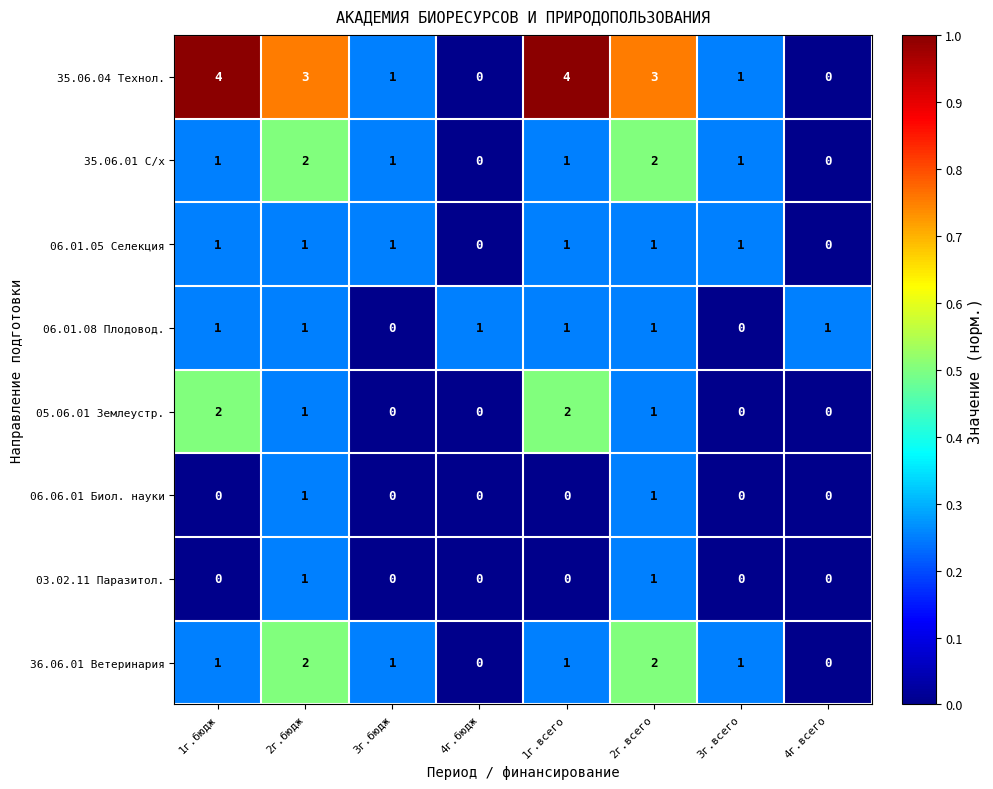

How many categories are shown in the chart?

8